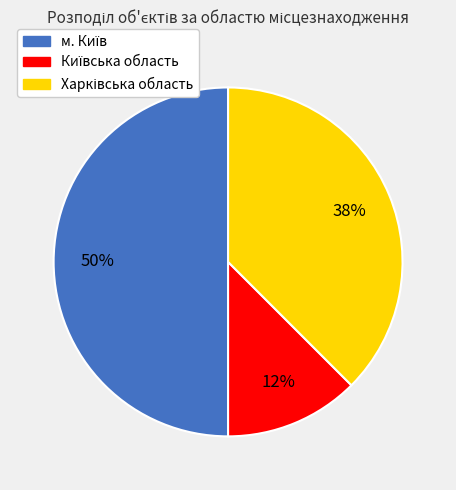

To the nearest percent, what is the average slice percentage?

33%